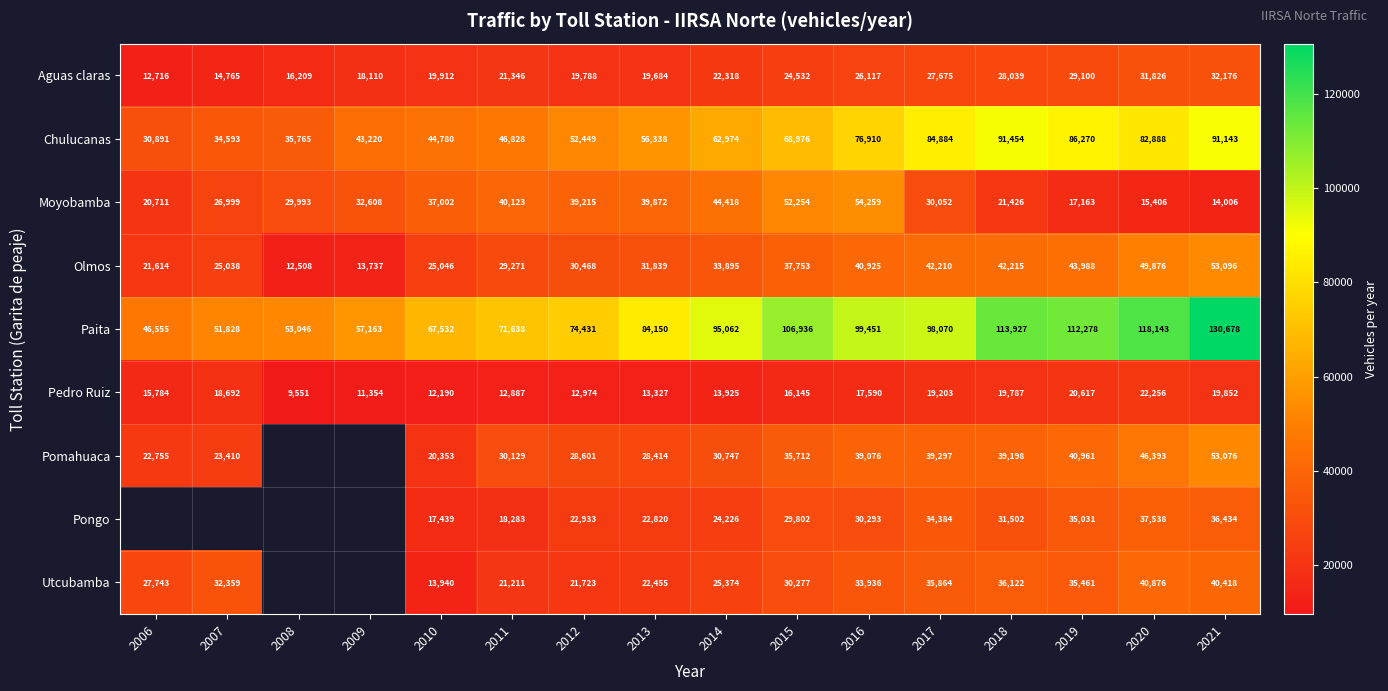

At which label does Paita reach its peak?

2021